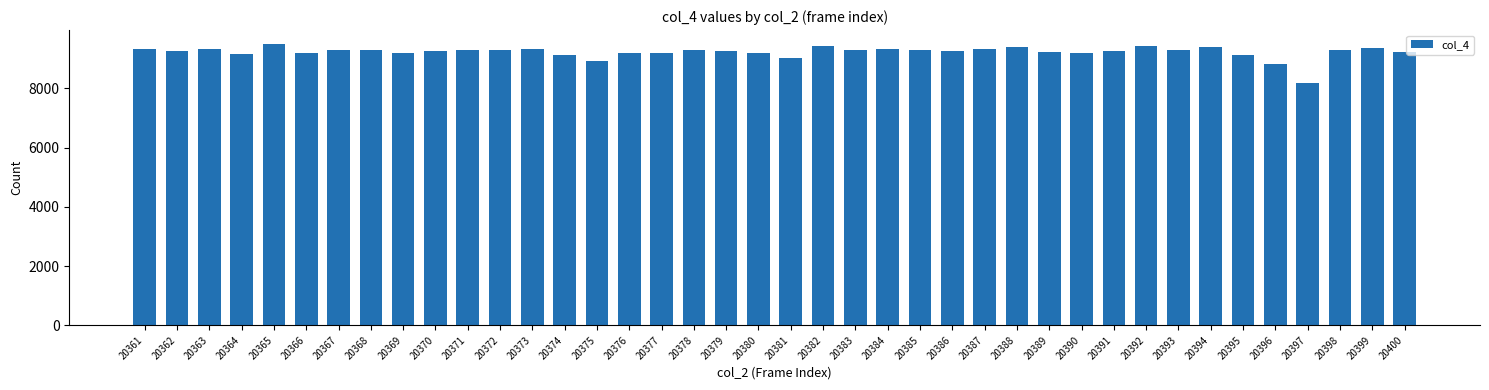

Where does the data first go above 9281?

20361